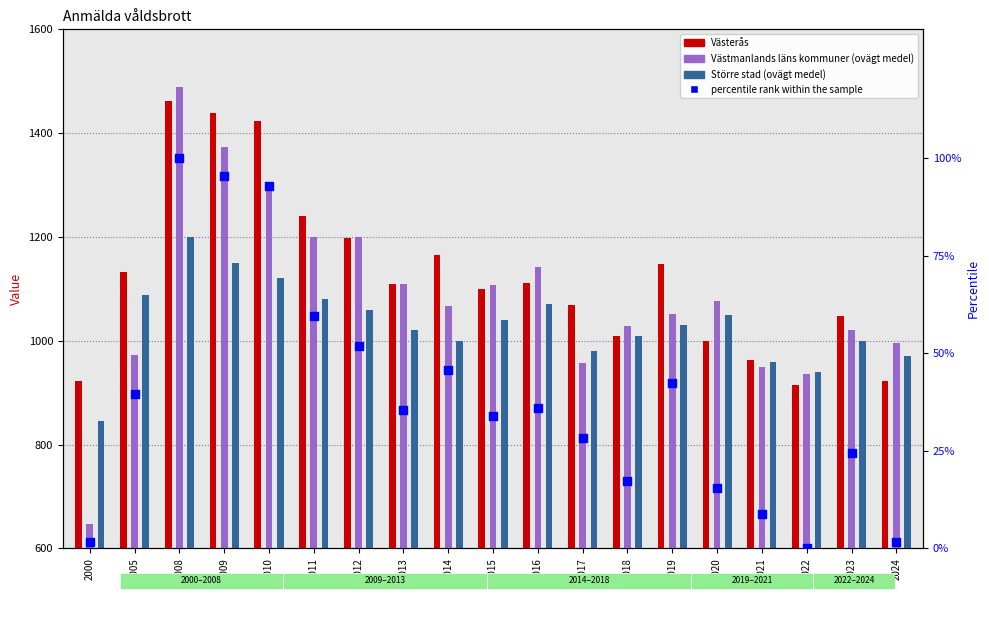

Which series has the largest Y range (max minus min)?

Västmanlands läns kommuner (ovägt medel)